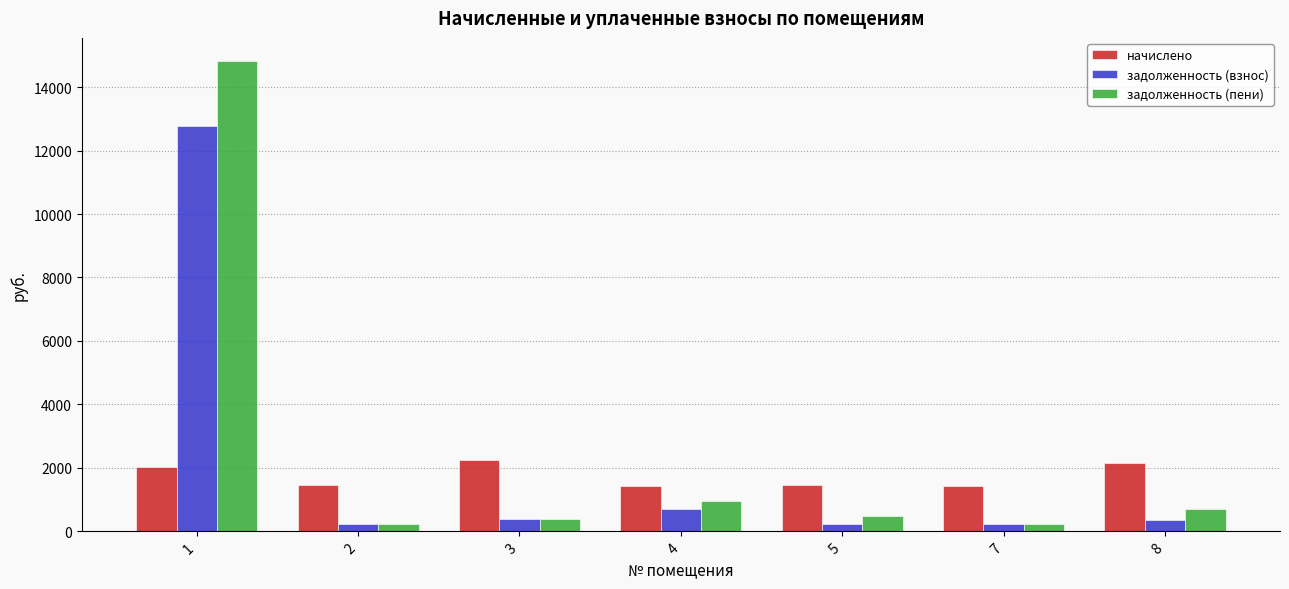

At which category is the sum across all series the highest?

1